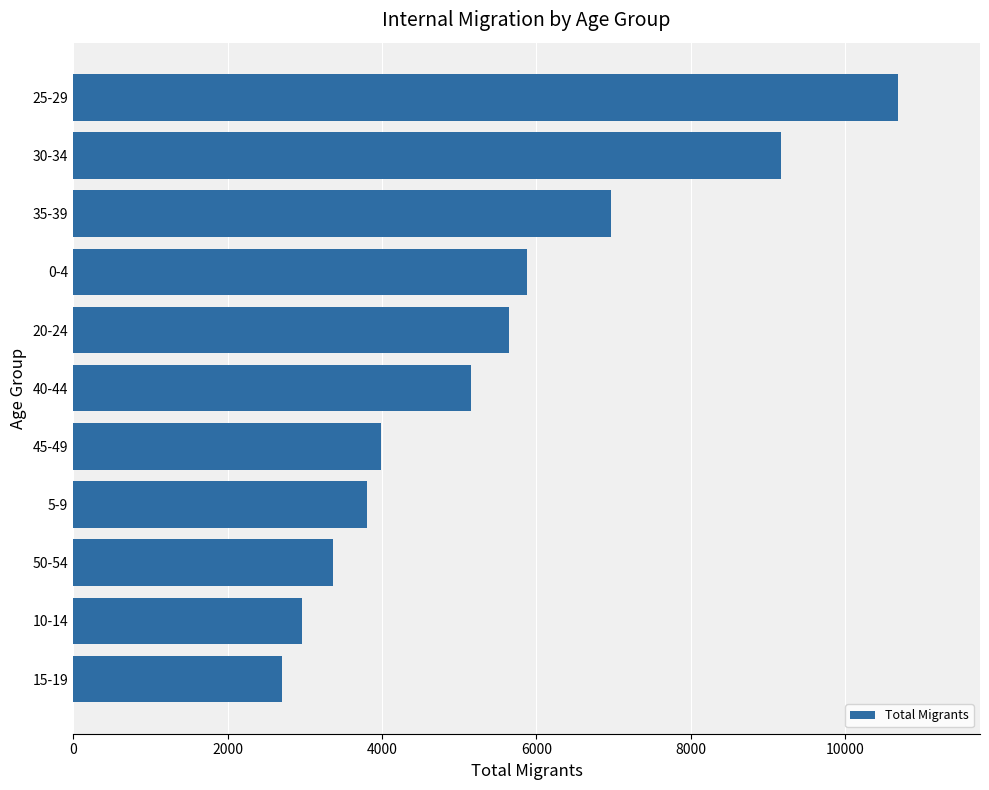

What is the change in value from 50-54 to 35-39?

+3606